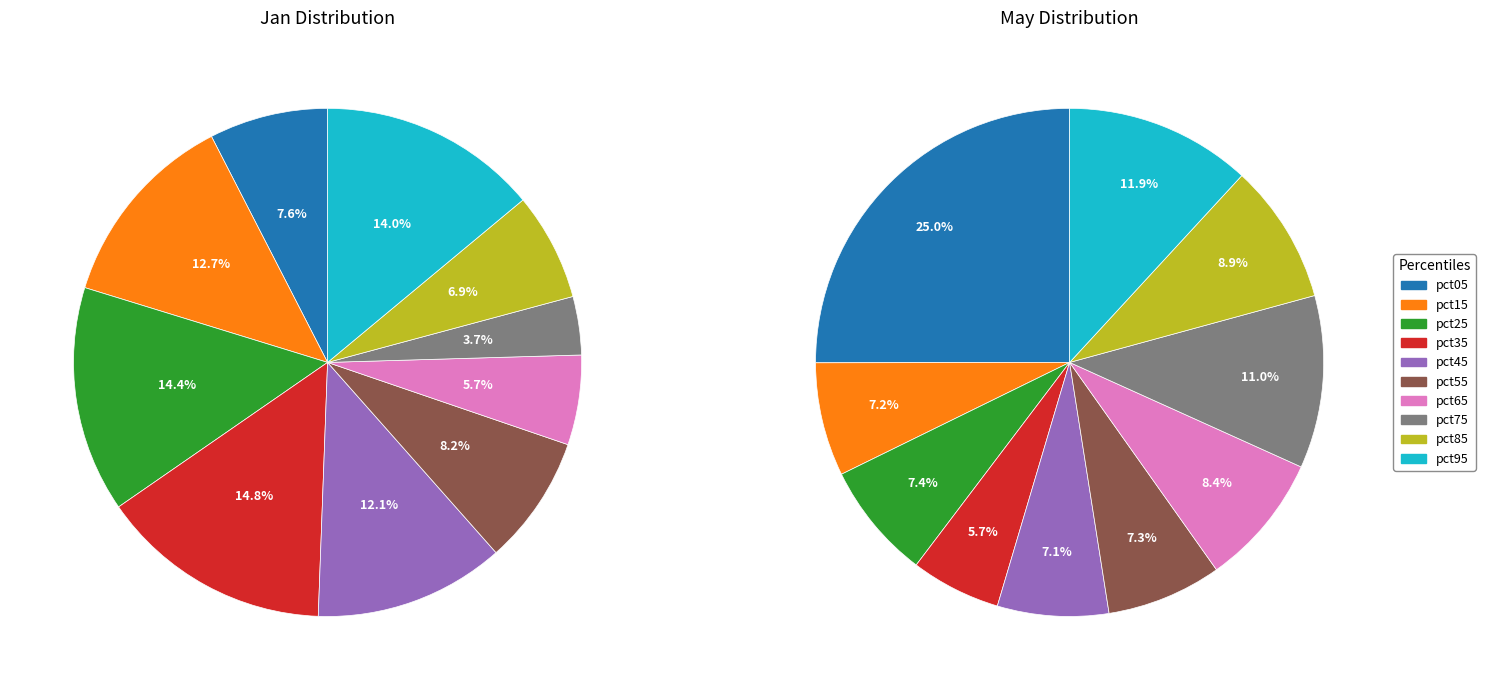

Does 3 represent more than half of the total?

No